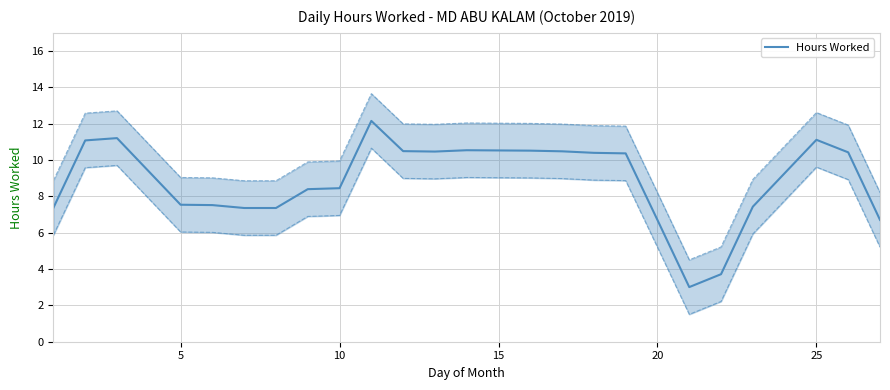

What is the minimum value for Hours Worked?

3.0